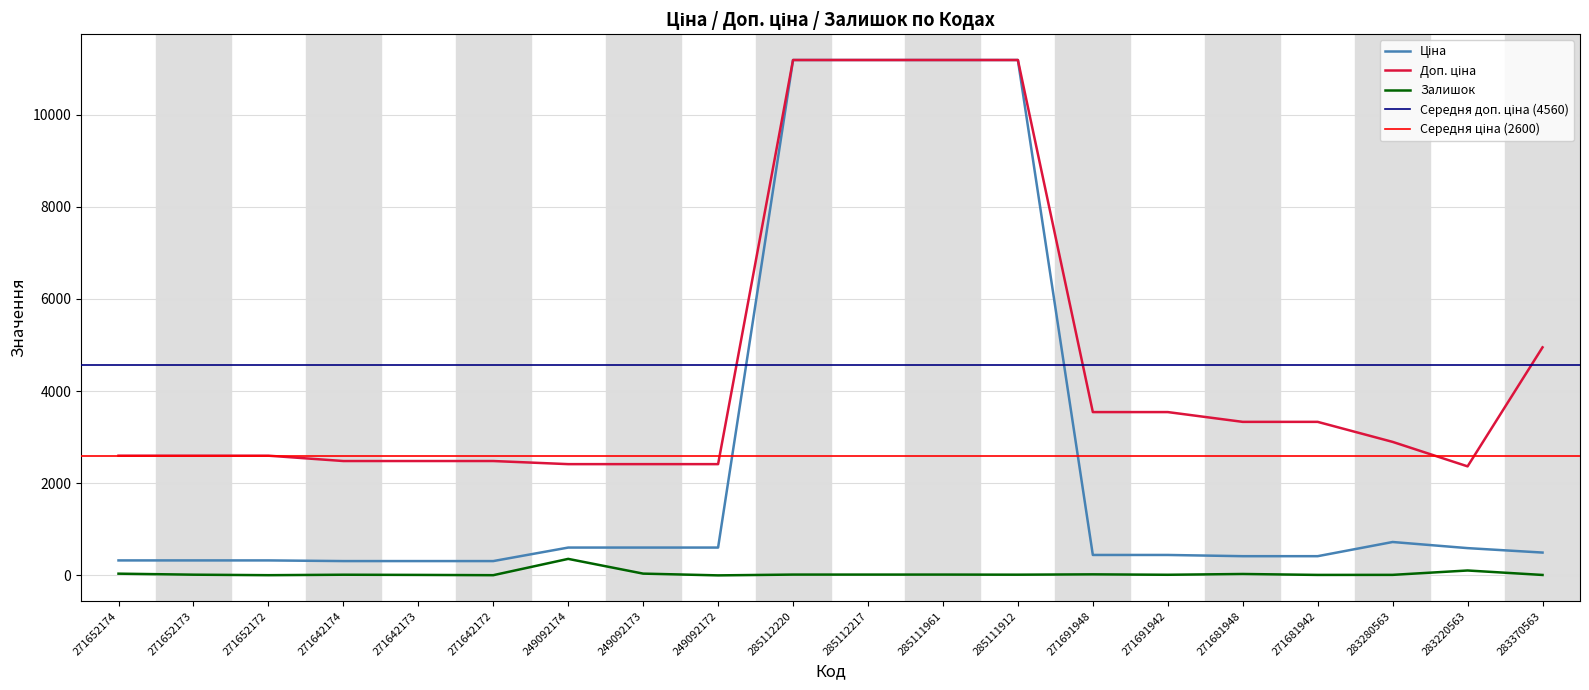

Reading left to right, extract all data points from this chart.

Ціна: 324.8	324.8	324.8	310.3	310.3	310.3	603.7	603.7	603.7	11188.2	11188.2	11188.2	11188.2	443.1	443.1	416.6	416.6	724.5	591.6	495.0
Доп. ціна: 2598.3	2598.3	2598.3	2482.4	2482.4	2482.4	2414.8	2414.8	2414.8	11188.2	11188.2	11188.2	11188.2	3545.0	3545.0	3332.5	3332.5	2897.8	2366.5	4950.4
Залишок: 37.0	15.0	4.0	14.0	10.0	4.0	358.0	38.0	0.0	17.0	17.0	17.0	15.0	22.0	13.0	30.0	10.0	11.0	106.0	9.0